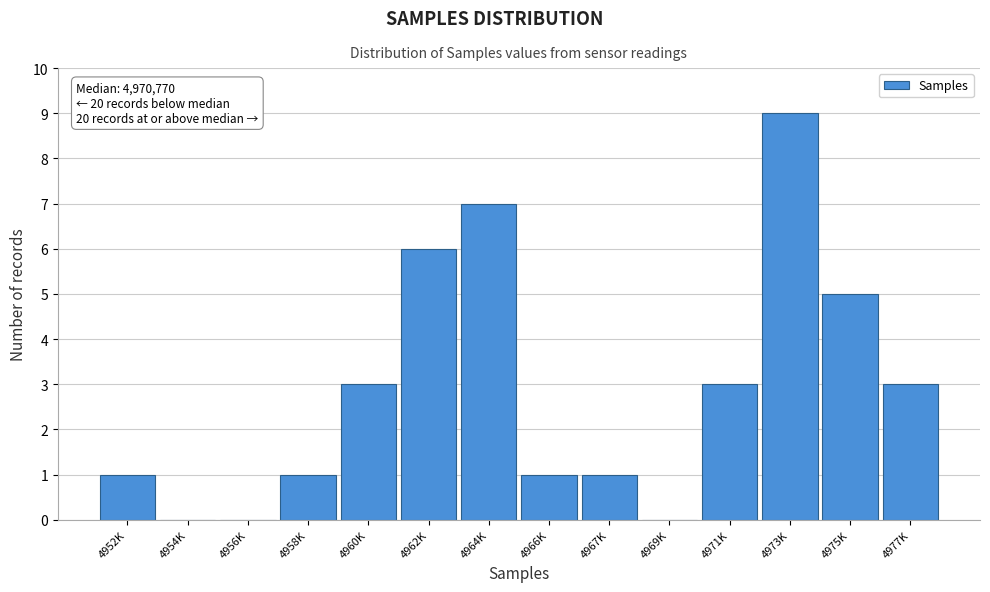

Reading left to right, list all the values displayed in this chart.

4952K=1	4954K=0	4956K=0	4958K=1	4960K=3	4962K=6	4964K=7	4966K=1	4967K=1	4969K=0	4971K=3	4973K=9	4975K=5	4977K=3